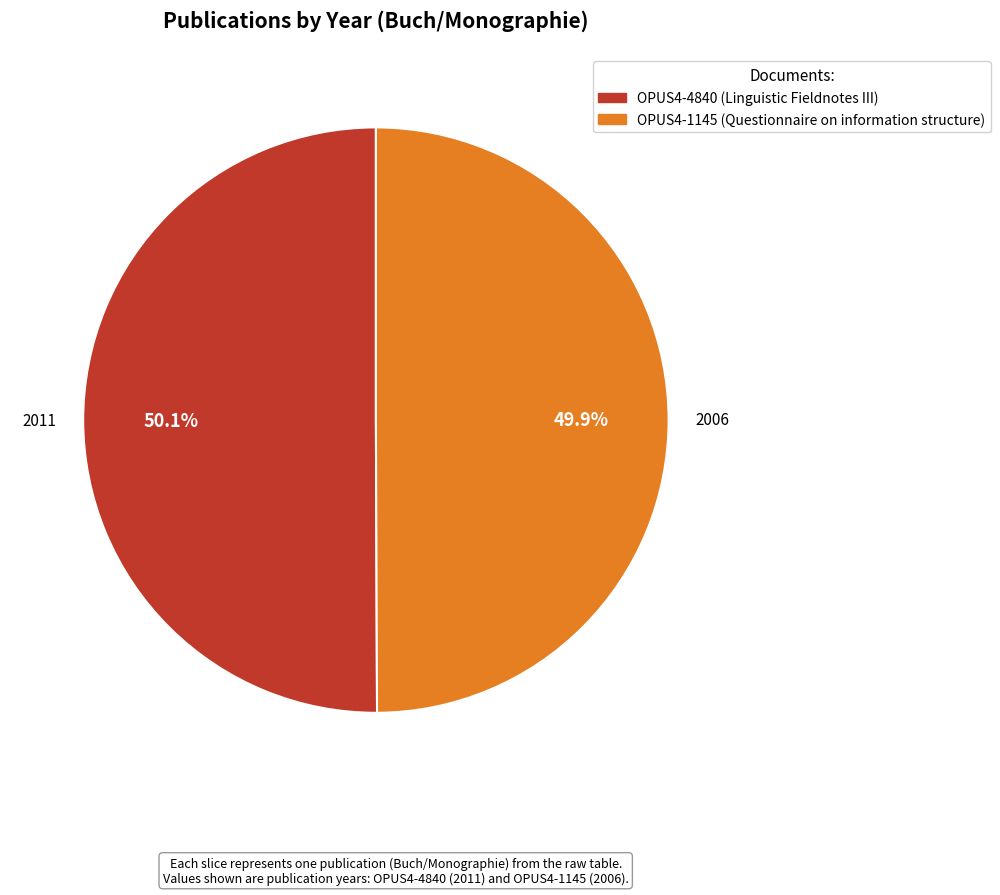

To the nearest percent, what percentage of the pie is OPUS4-1145 (Questionnaire on information structure)?

50%